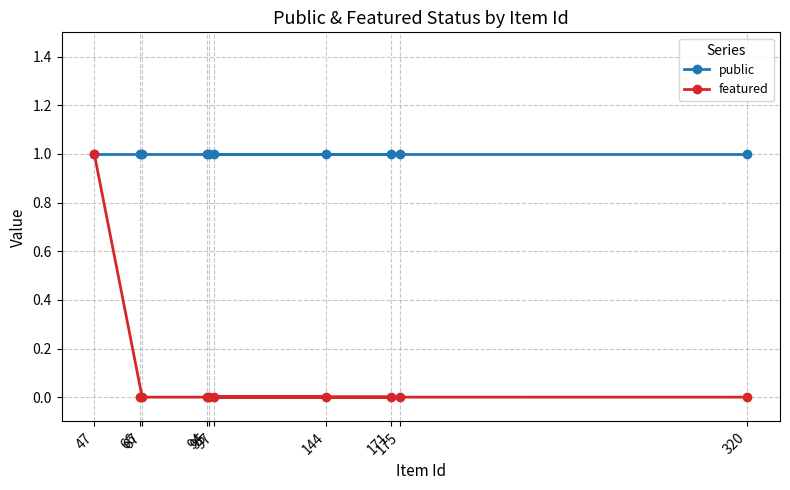

Reading left to right, list all the values displayed in this chart.

public: 47=1	66=1	67=1	94=1	95=1	97=1	144=1	171=1	175=1	320=1
featured: 47=1	66=0	67=0	94=0	95=0	97=0	144=0	171=0	175=0	320=0